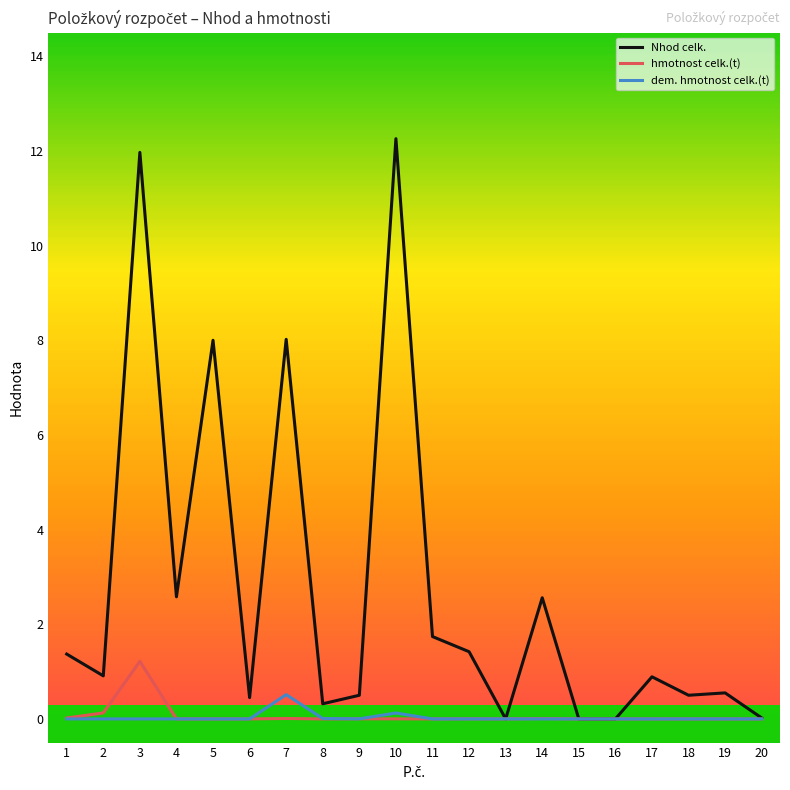

What are all the series names shown in the legend?

Nhod celk., hmotnost celk.(t), dem. hmotnost celk.(t)